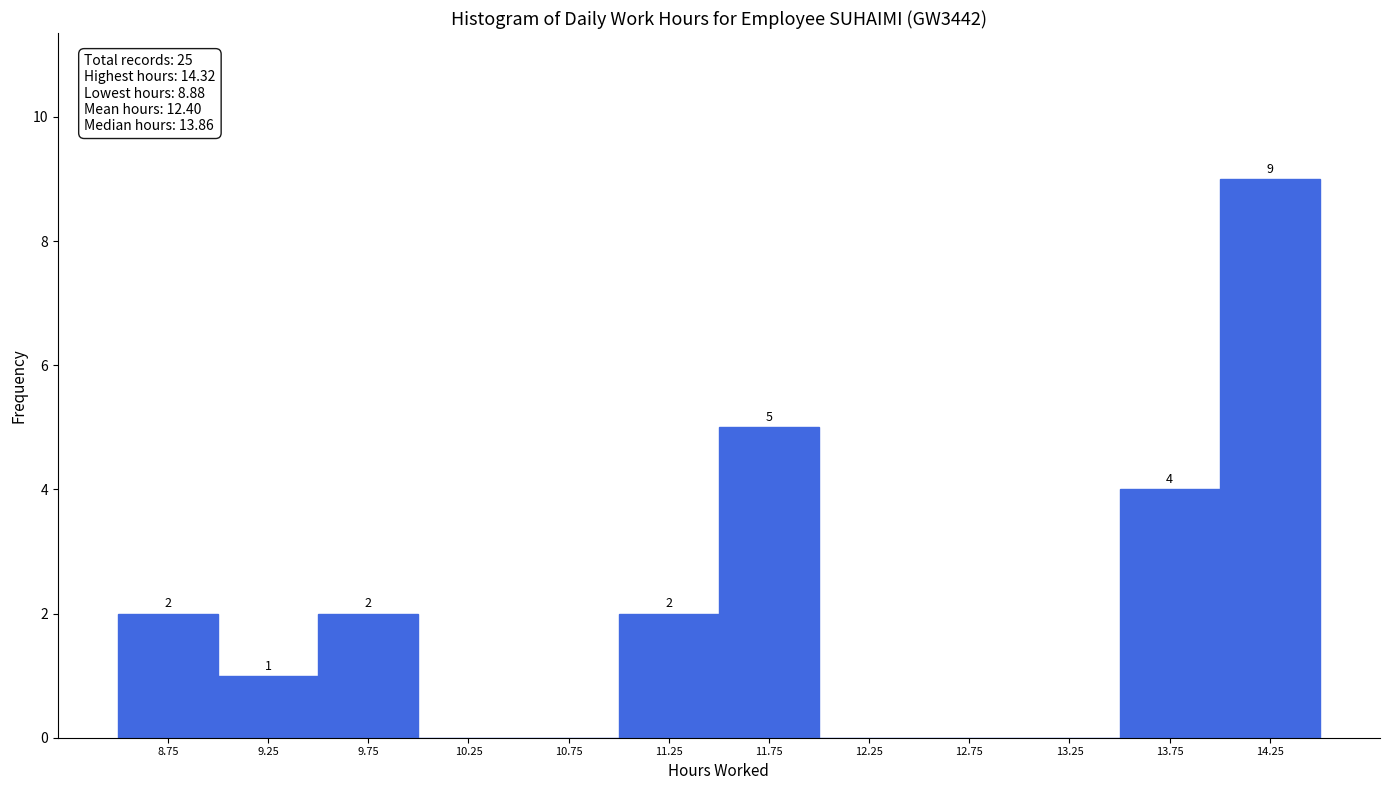

Over which range of the x-axis is the bar tallest?

14.0 to 14.5